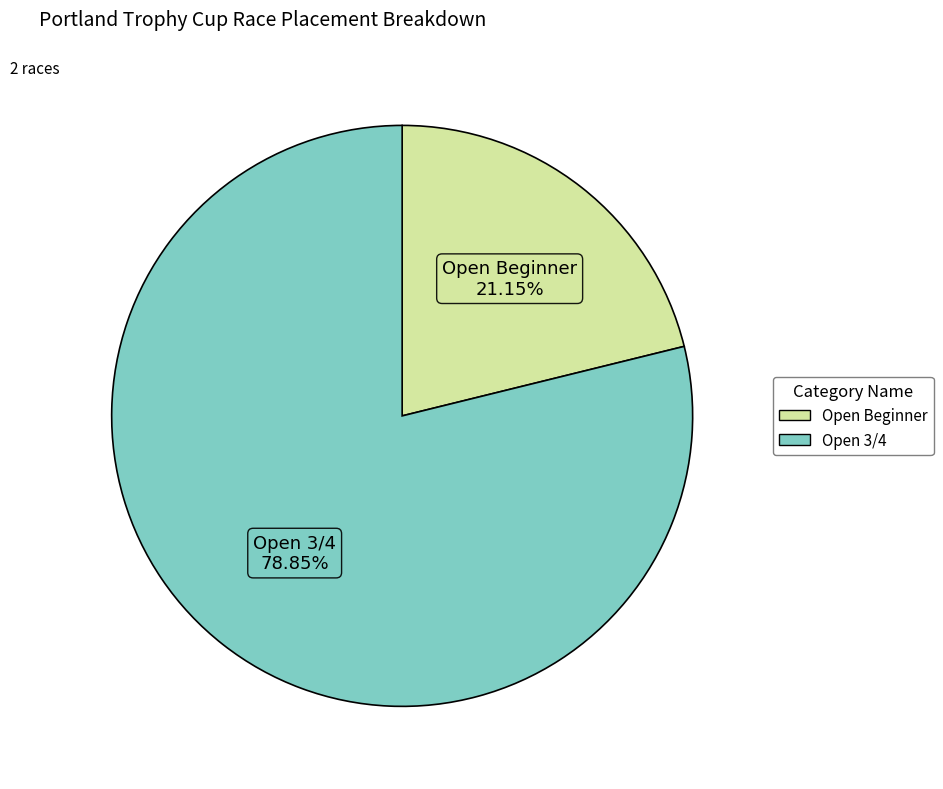

How much of the chart is everything except Open Beginner?

78.8%